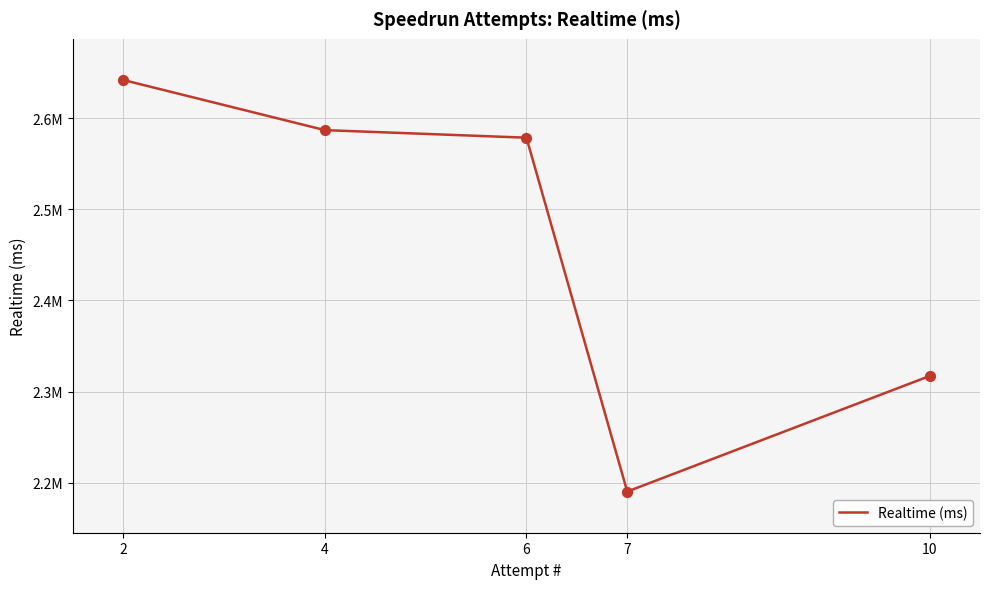

What is the change in value from 10 to 4?

+215799